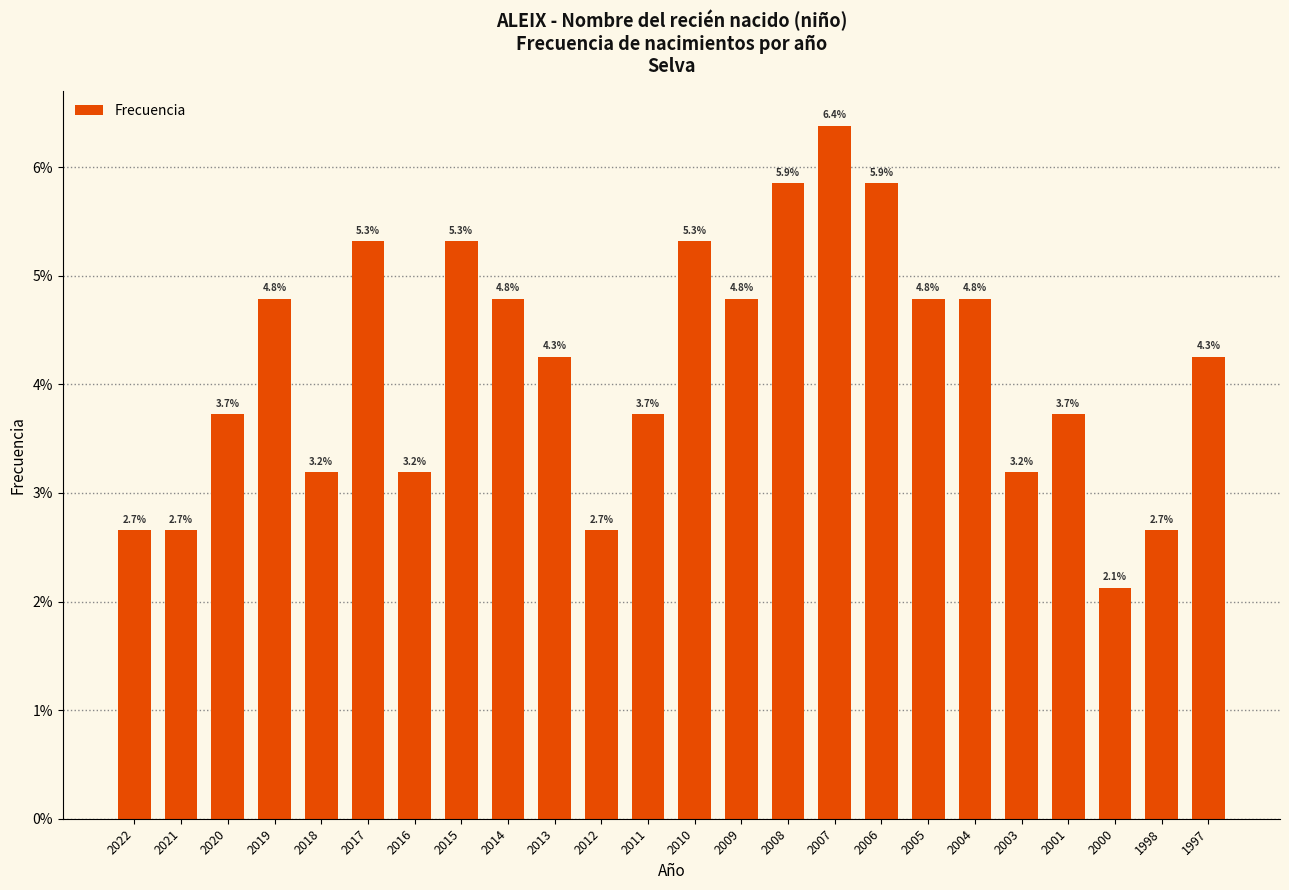

Reading left to right, extract all data points from this chart.

2.7	2.7	3.7	4.8	3.2	5.3	3.2	5.3	4.8	4.3	2.7	3.7	5.3	4.8	5.9	6.4	5.9	4.8	4.8	3.2	3.7	2.1	2.7	4.3